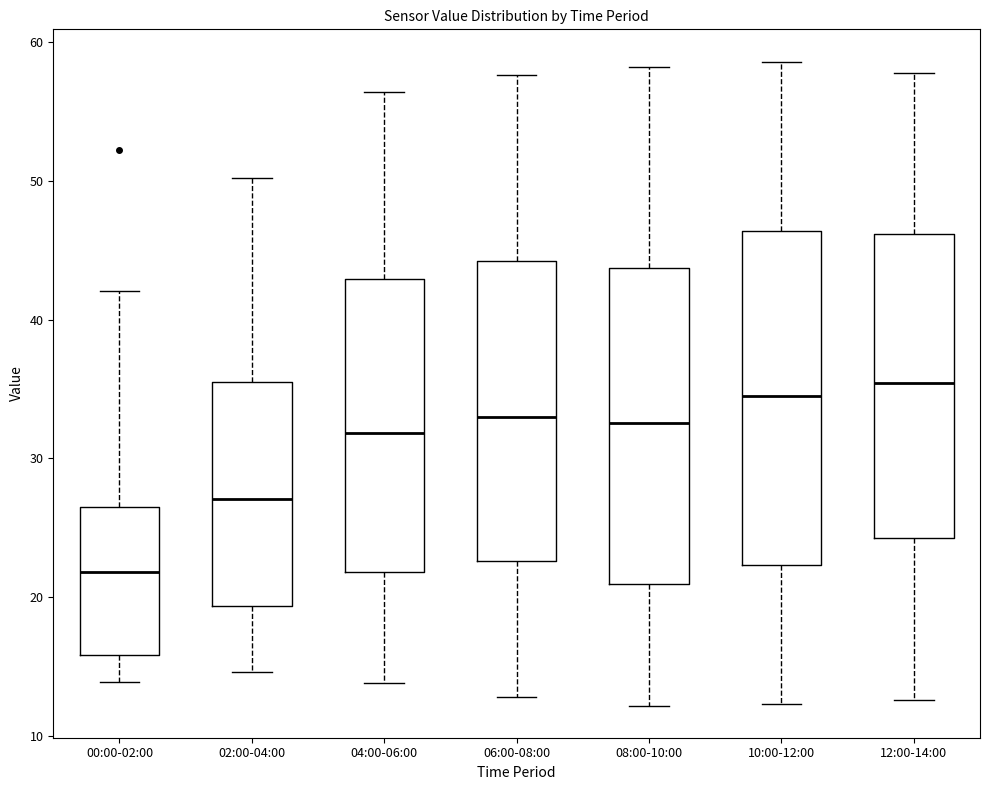

Which box's median line is the lowest?

00:00-02:00